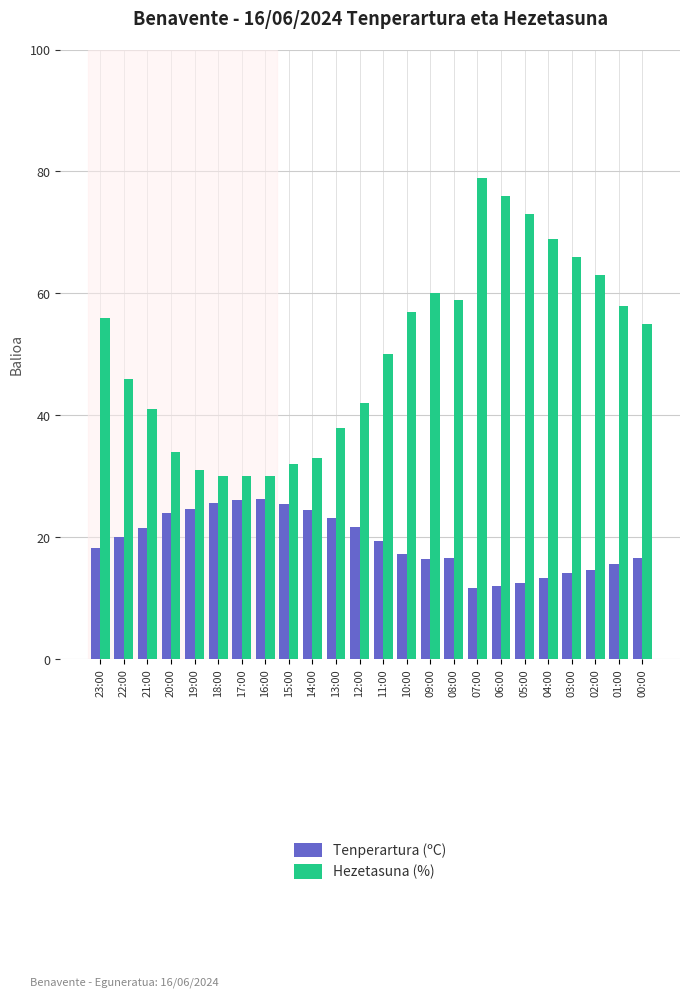

How many bars are there in total?

48